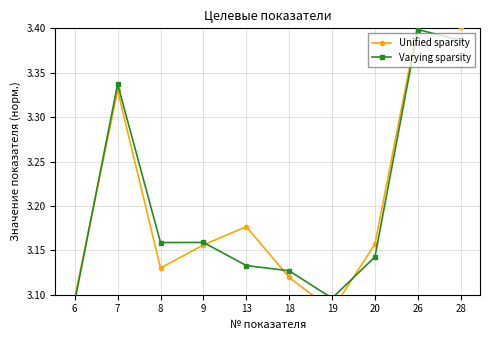

What is the value of the Varying sparsity point at the 3rd from the left?

3.2